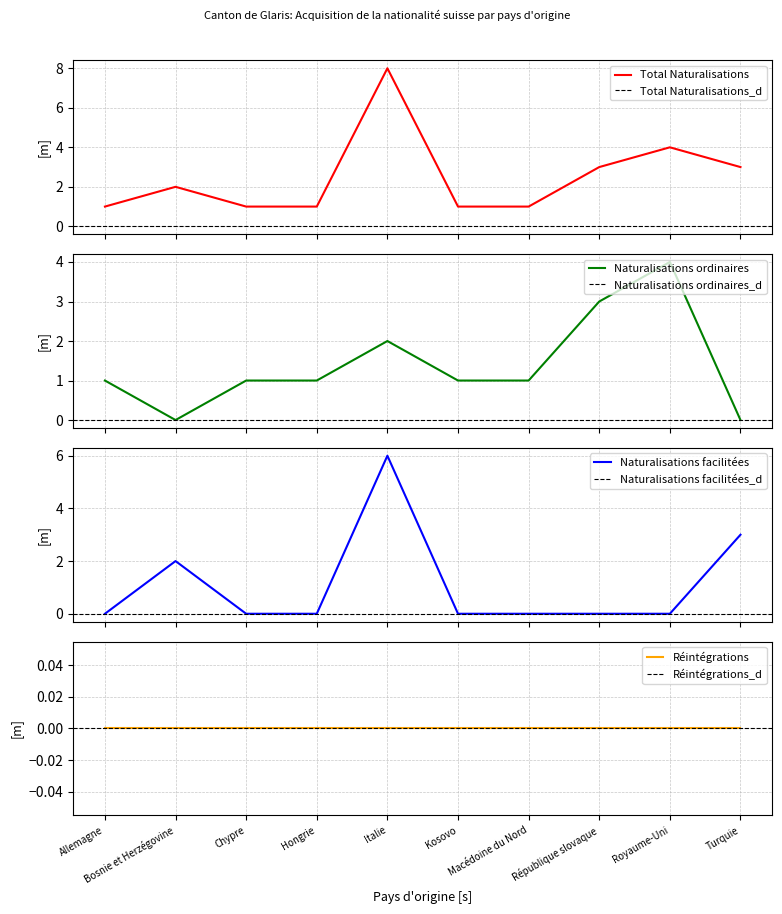

The Naturalisations ordinaires series shows 1 at Kosovo. True or false?

True